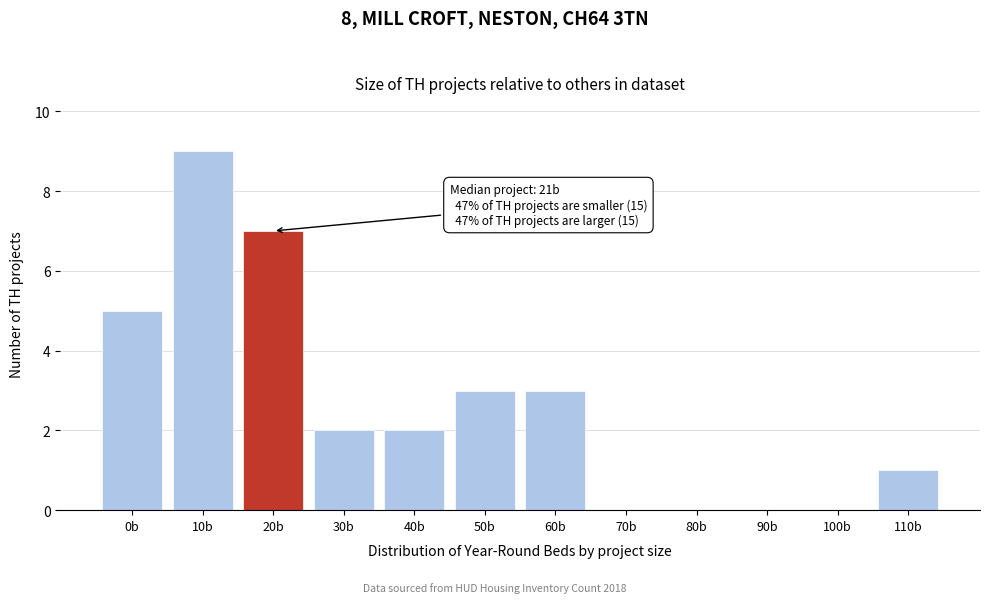

Reading right to left, transcribe all the data shown in this chart.

110b=1	100b=0	90b=0	80b=0	70b=0	60b=3	50b=3	40b=2	30b=2	20b=7	10b=9	0b=5